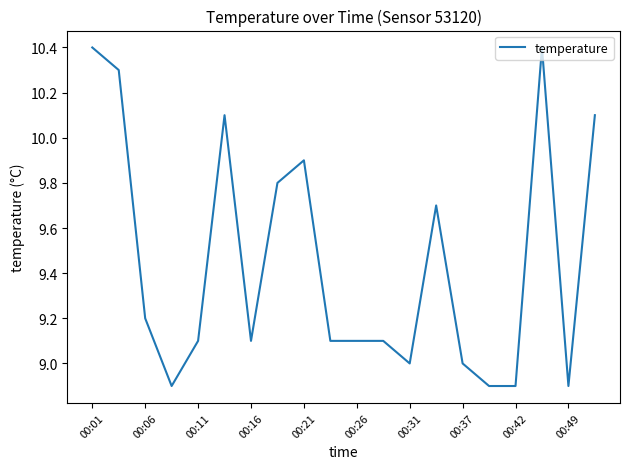

Reading left to right, extract all data points from this chart.

10.4	10.3	9.2	8.9	9.1	10.1	9.1	9.8	9.9	9.1	9.1	9.1	9.0	9.7	9.0	8.9	8.9	10.4	8.9	10.1